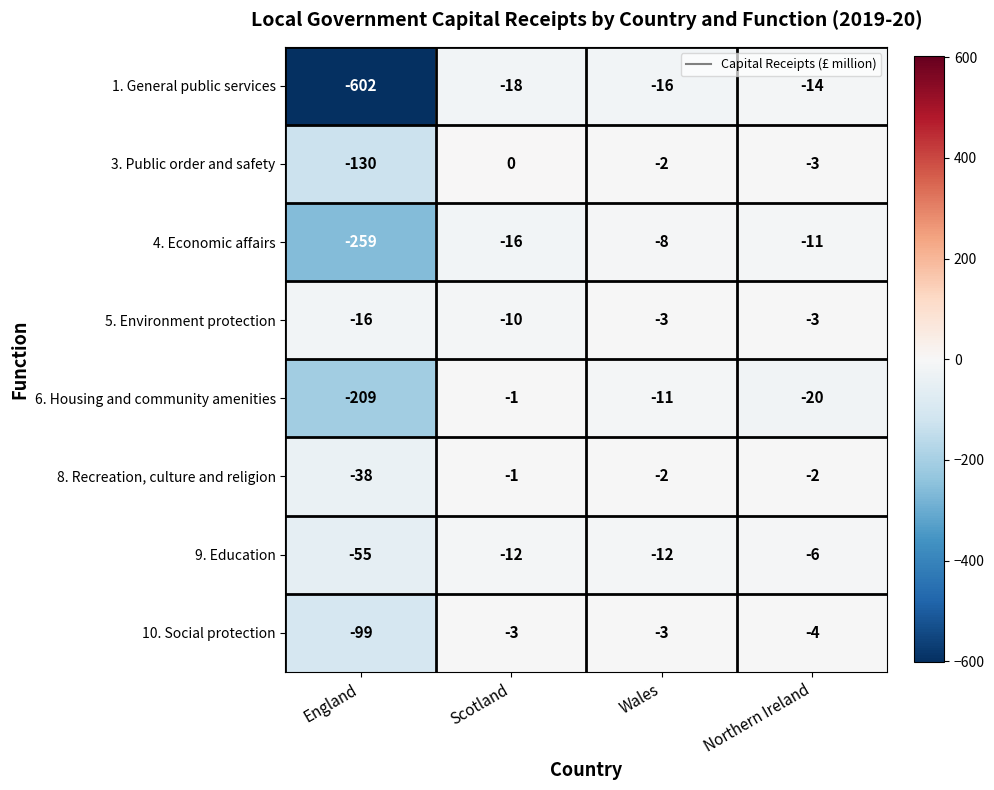

True or false: 1. General public services has a value of -11 at Wales.

False